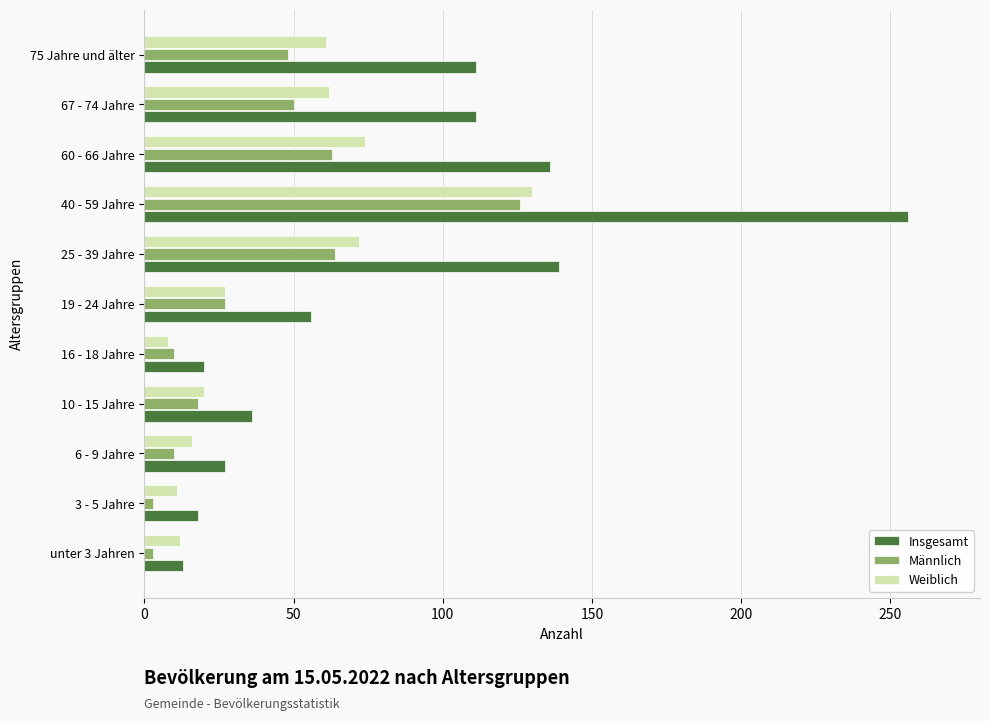

What is the difference between the second highest and second lowest values in the Weiblich series?

63